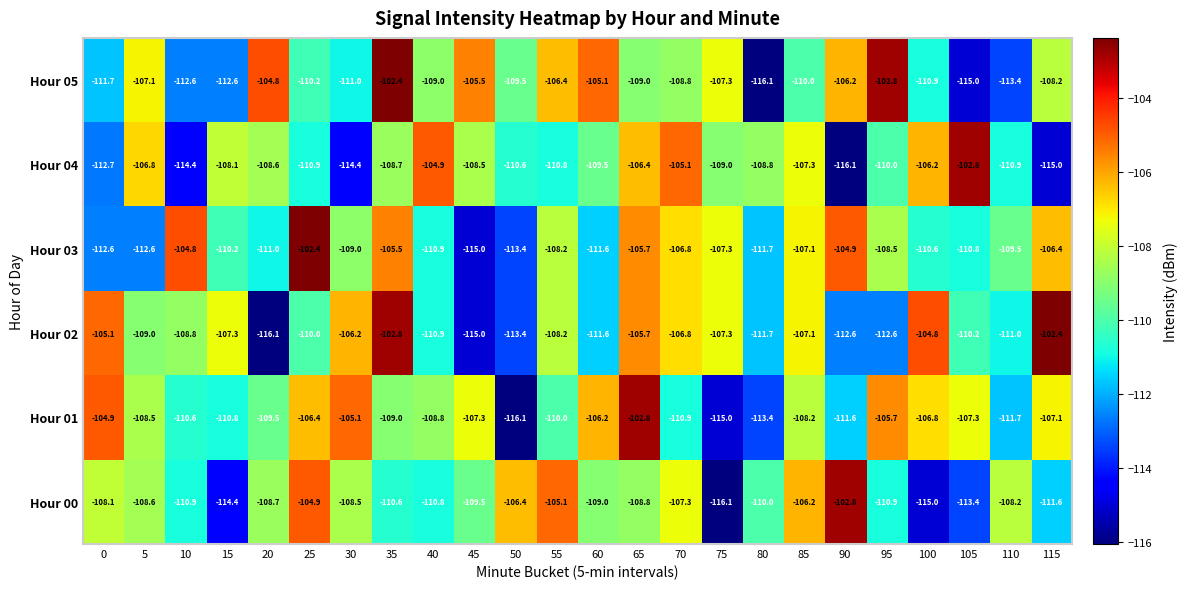

The Hour 02 series shows -63.6 at 60. True or false?

False